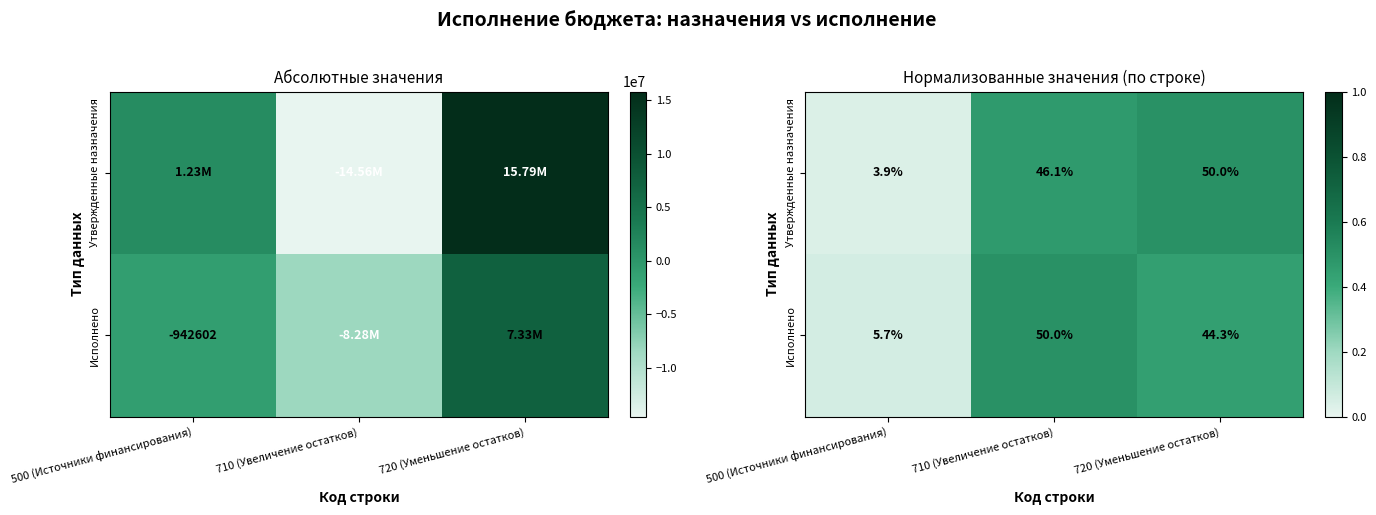

The value of Исполнено at 710 (Увеличение остатков) is 0.1. True or false?

False